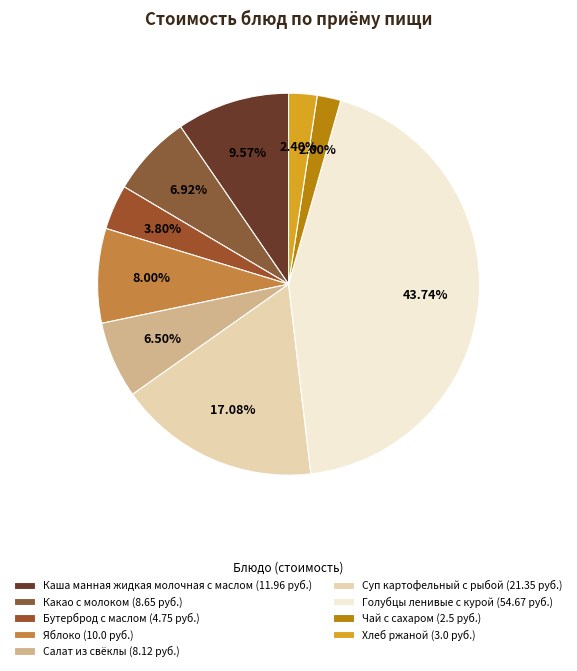

How many segments does this pie chart have?

9